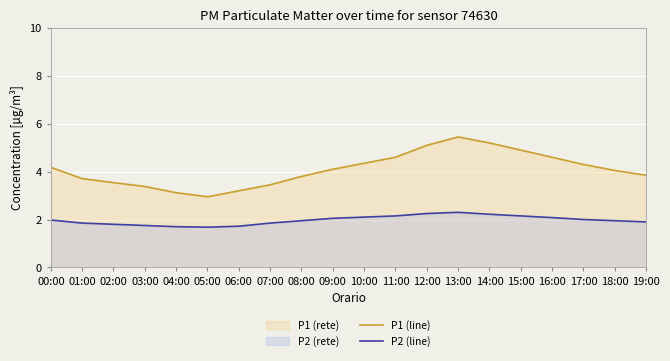

What is the label of the 2nd point from the right?

18:00